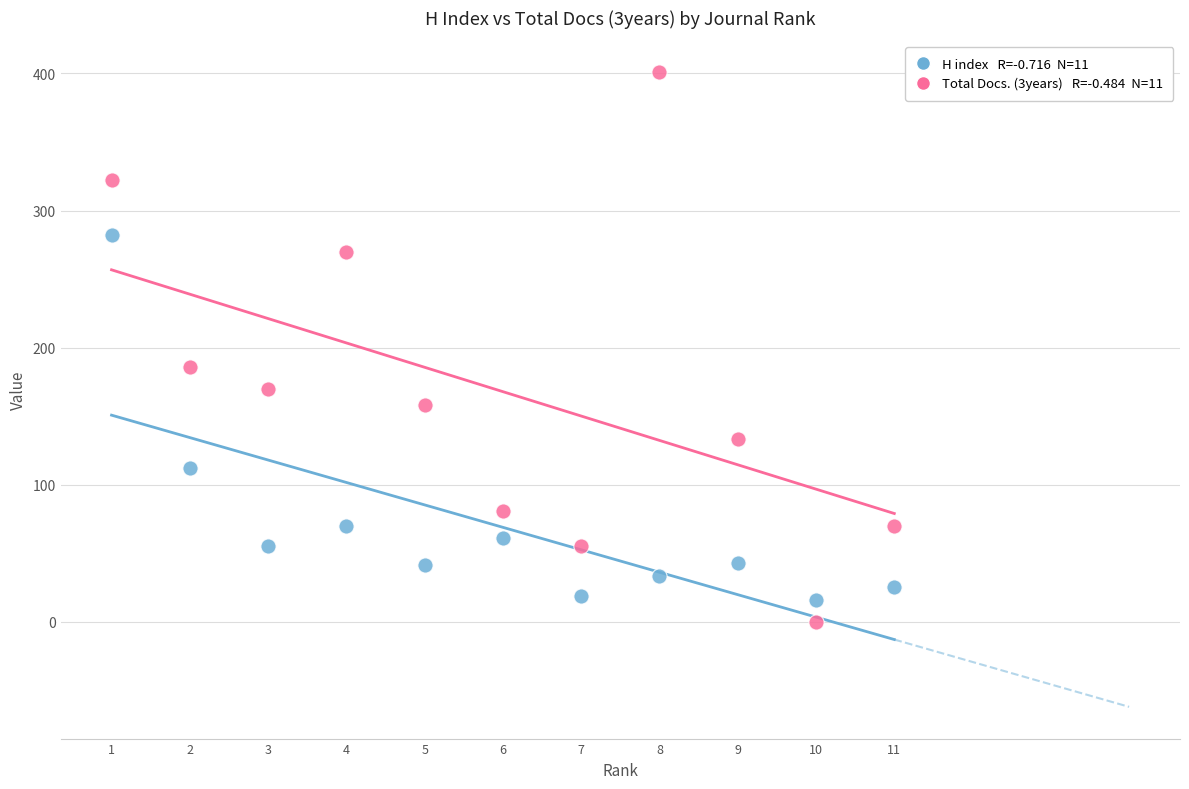

Across all series, what Y value is closest to 200?

186